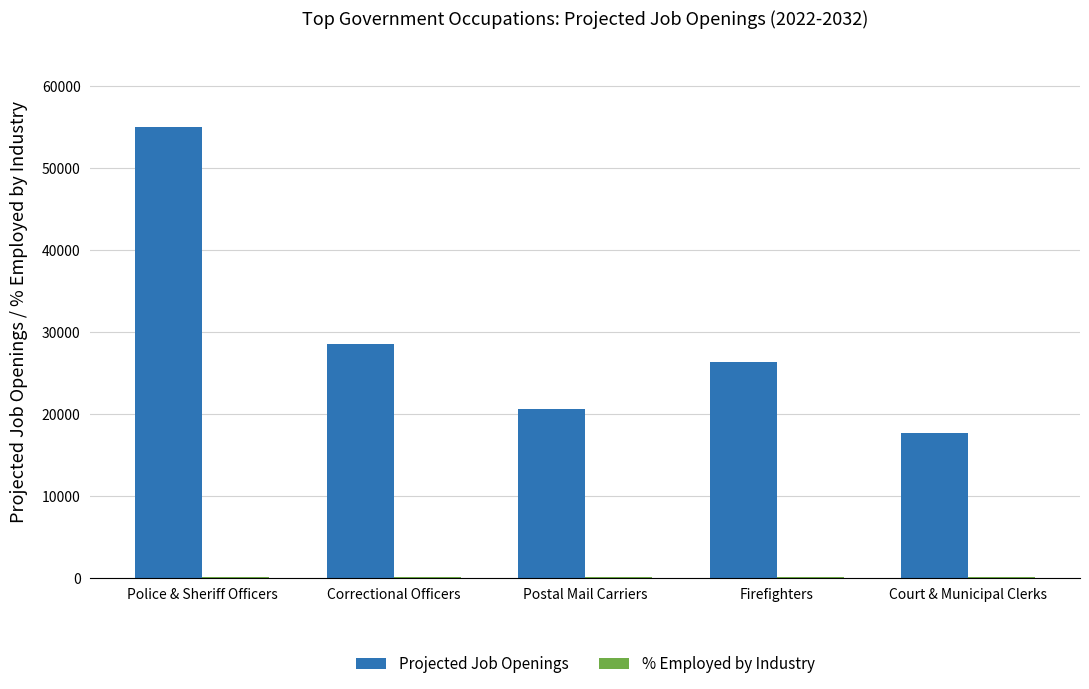

The Projected Job Openings series shows 27348 at Court & Municipal Clerks. True or false?

False